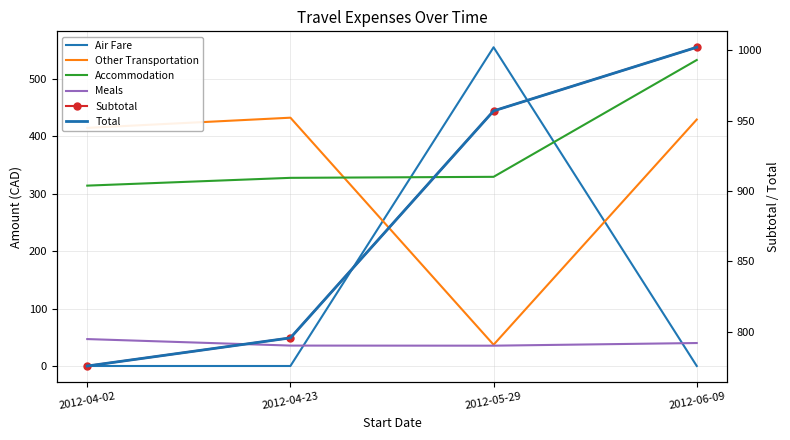

Count the number of categories in the chart.

4